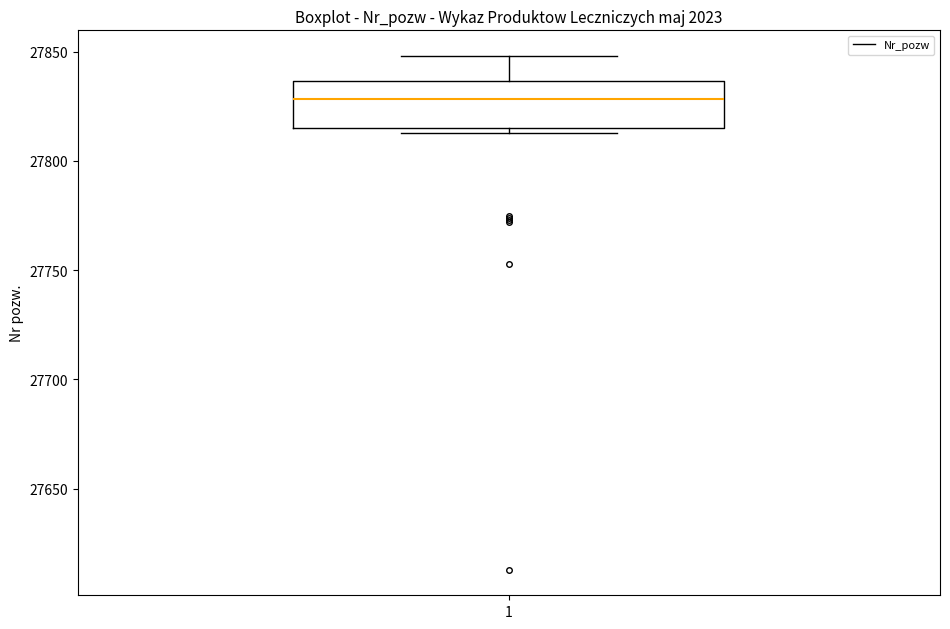

Read this box plot against the y-axis: the position of the median line, the range covered by the box, and the ends of both whiskers. The values are not printed on the chart, so give them approximately, as read against the axis.

median 27830, box 27815 to 27835, whiskers 27815 (just below the box's lower edge) to 27850